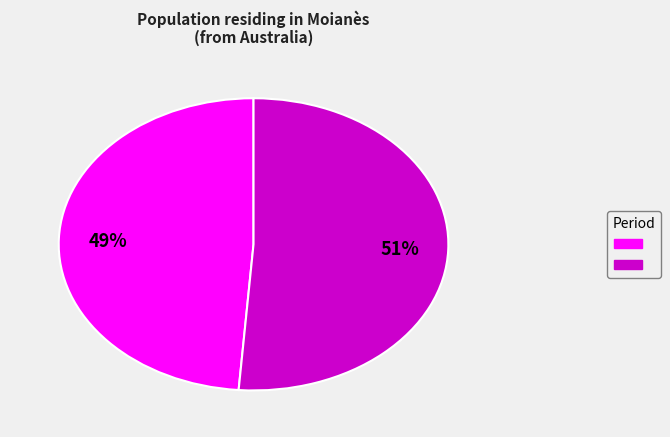

To the nearest percent, what is the average slice percentage?

50%